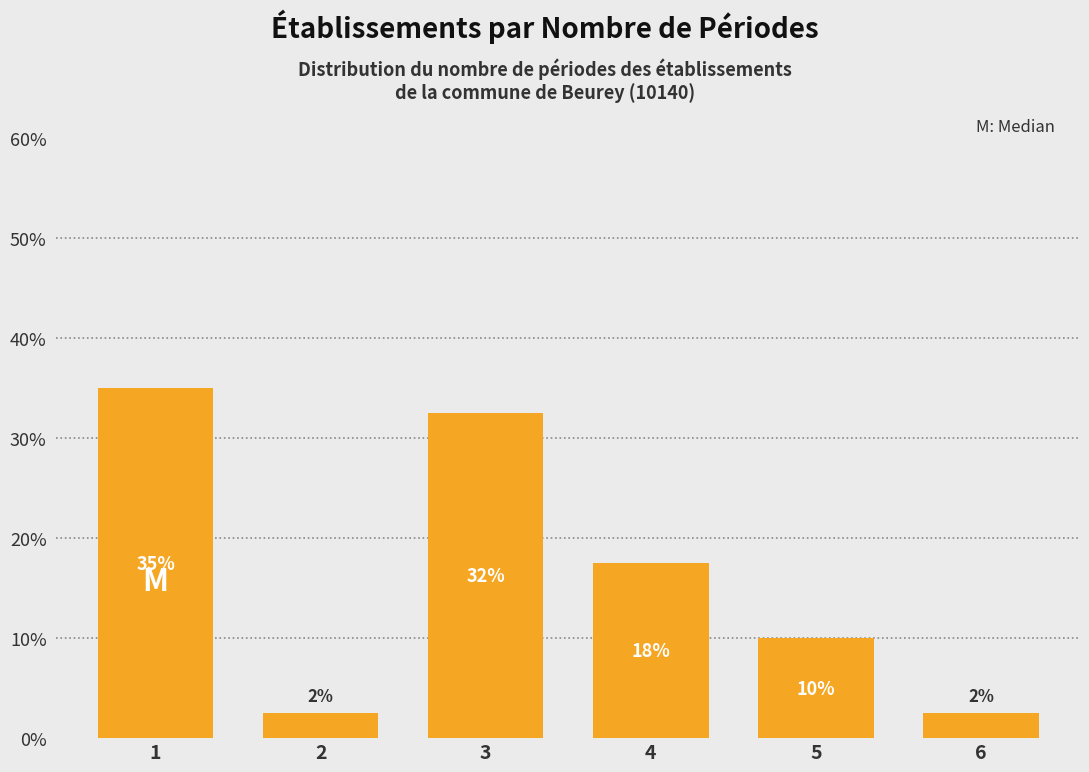

Does the chart contain any negative values?

No